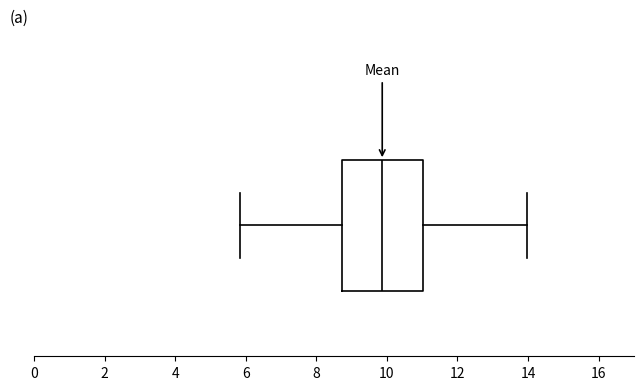

Read this box plot against the x-axis: the position of the median line, the range covered by the box, and the ends of both whiskers. The values are not printed on the chart, so give them approximately, as read against the axis.

median 9.8, box 8.8 to 11.0, whiskers 5.8 to 14.0